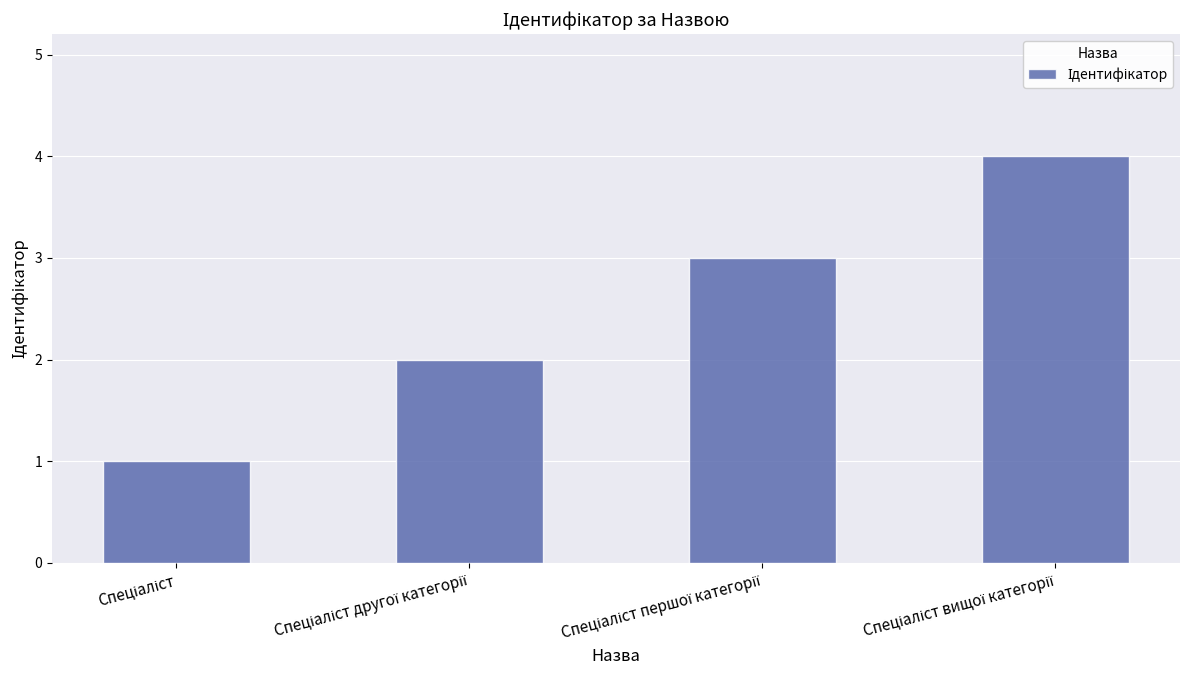

What is the maximum value shown in the chart?

4